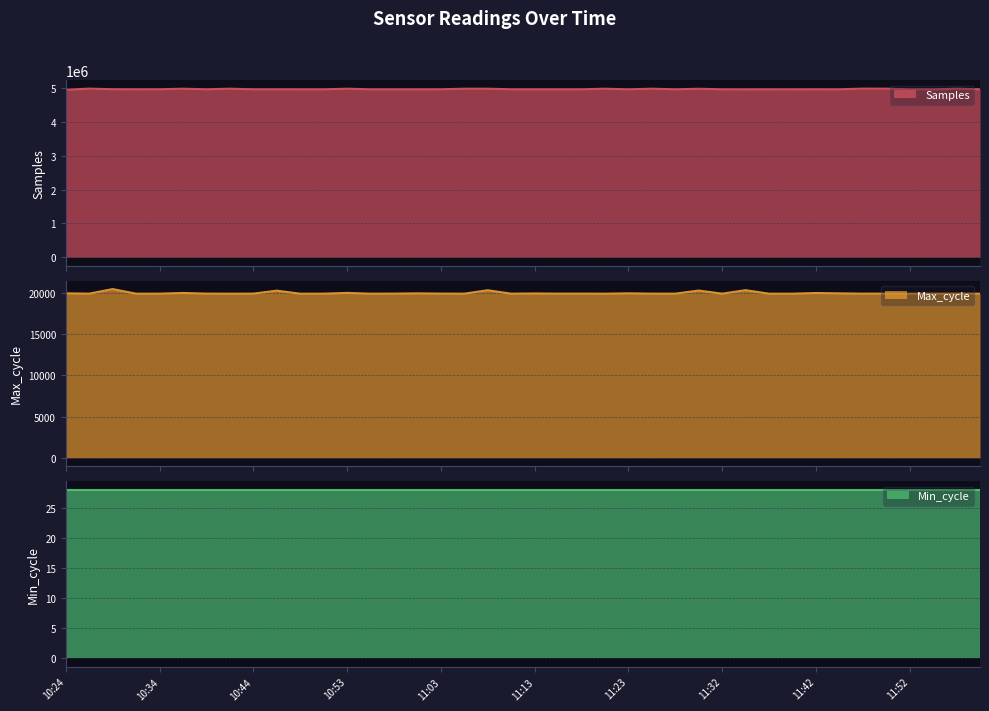

What is the label of the 13th point from the right?

11:30